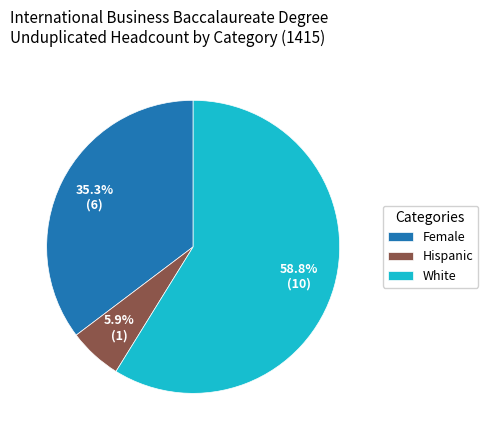

Which category has the smallest portion of the pie?

Hispanic